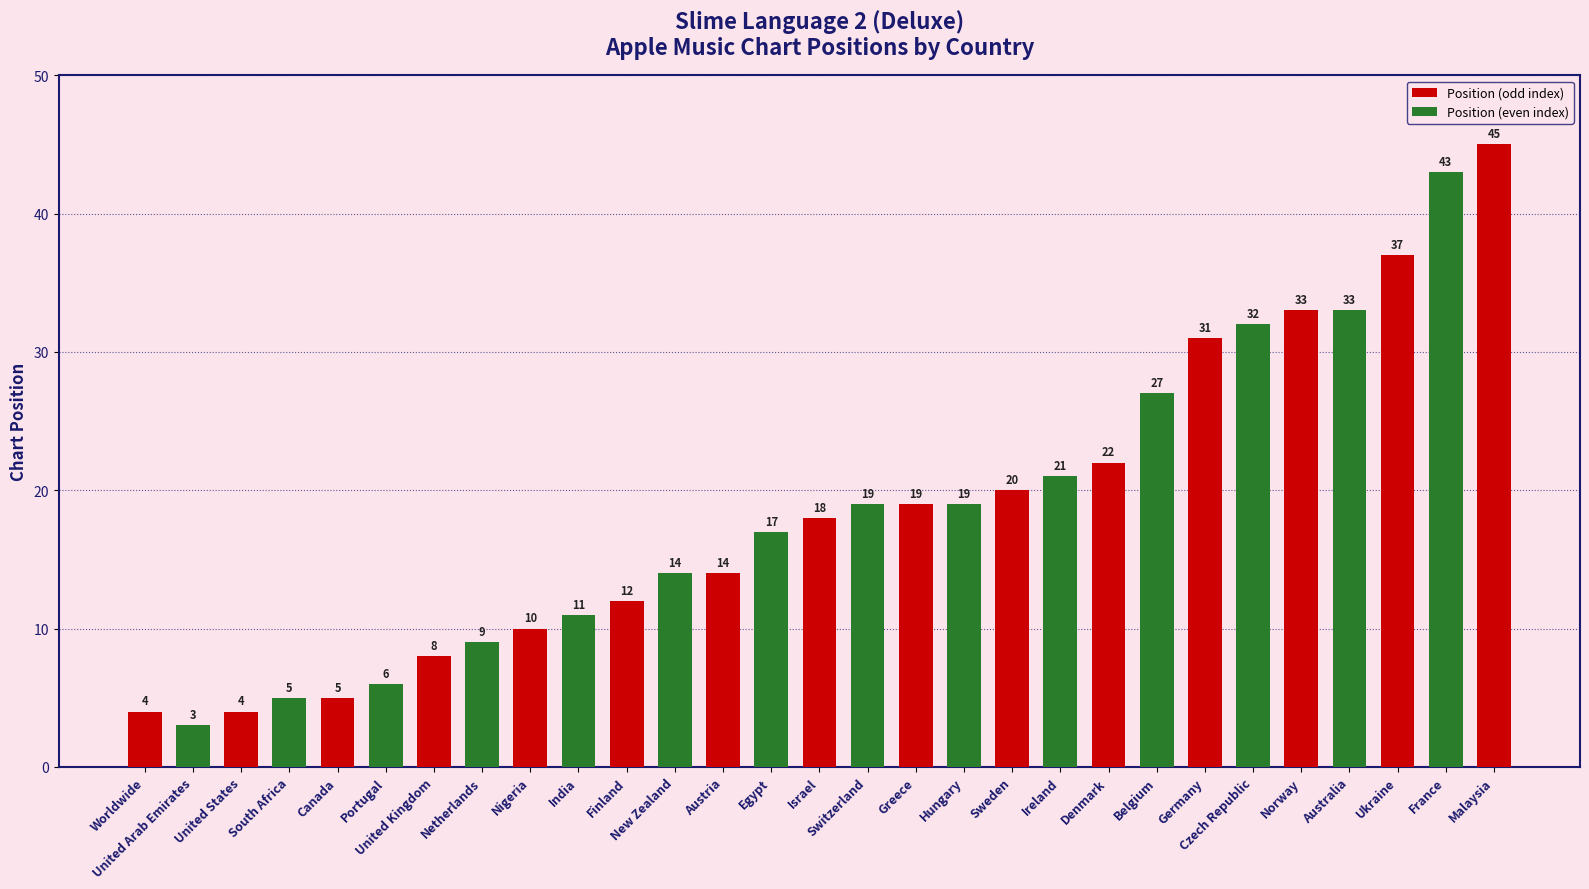

Count the number of categories in the chart.

29